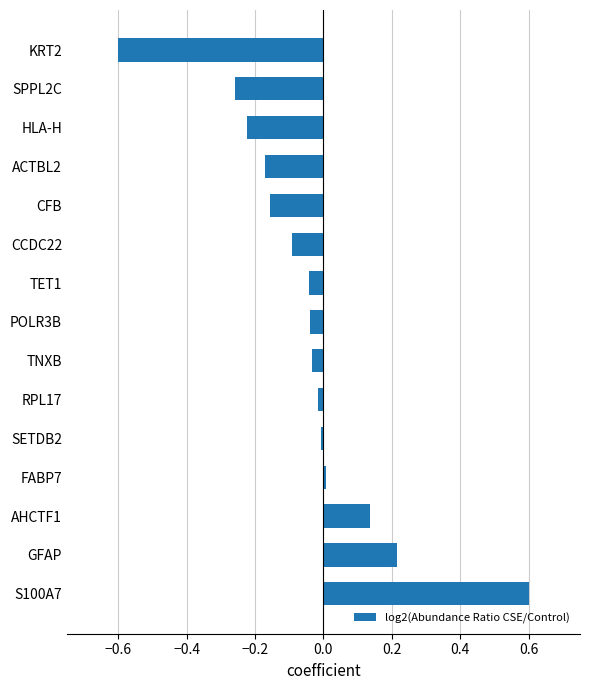

What is the sum of all values?

-0.7